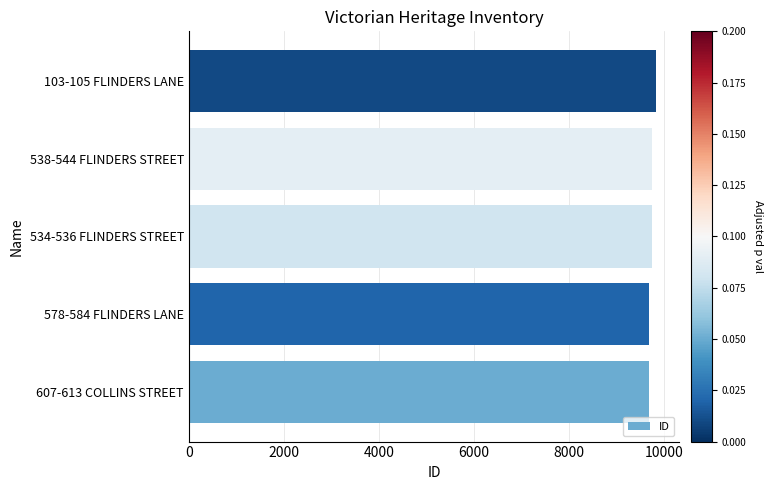

What is the sum of the values at 534-536 FLINDERS STREET and 607-613 COLLINS STREET?

19449